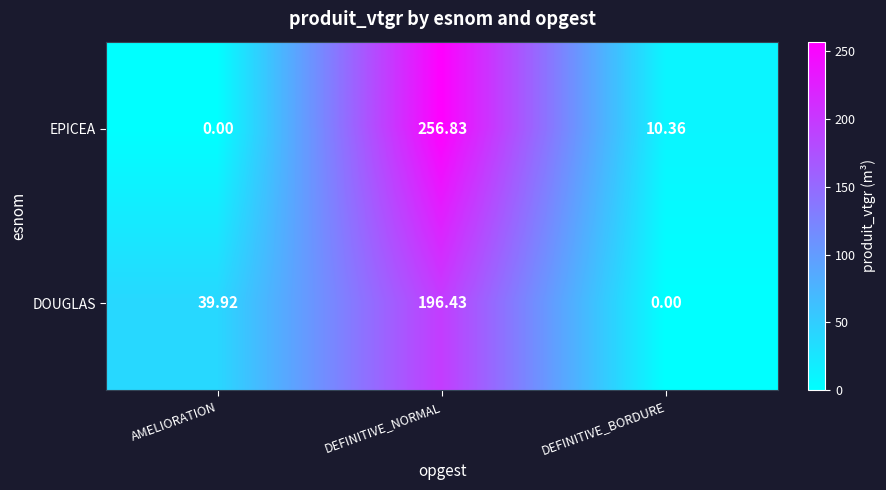

List the labels in order of DOUGLAS value, smallest first.

DEFINITIVE_BORDURE, AMELIORATION, DEFINITIVE_NORMAL